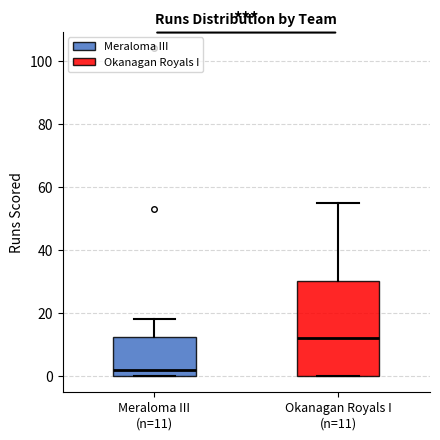

Reading left to right, transcribe this box plot: for each box, give where its median line is, the range the box spans, and where its two whiskers end, as read against the y-axis. The values are not printed on the chart, so give them approximately, as read against the axis.

Meraloma III (n=11): median 2, box 0 to 12, whiskers 0 to 18
Okanagan Royals I (n=11): median 12, box 0 to 30, whiskers 0 to 56